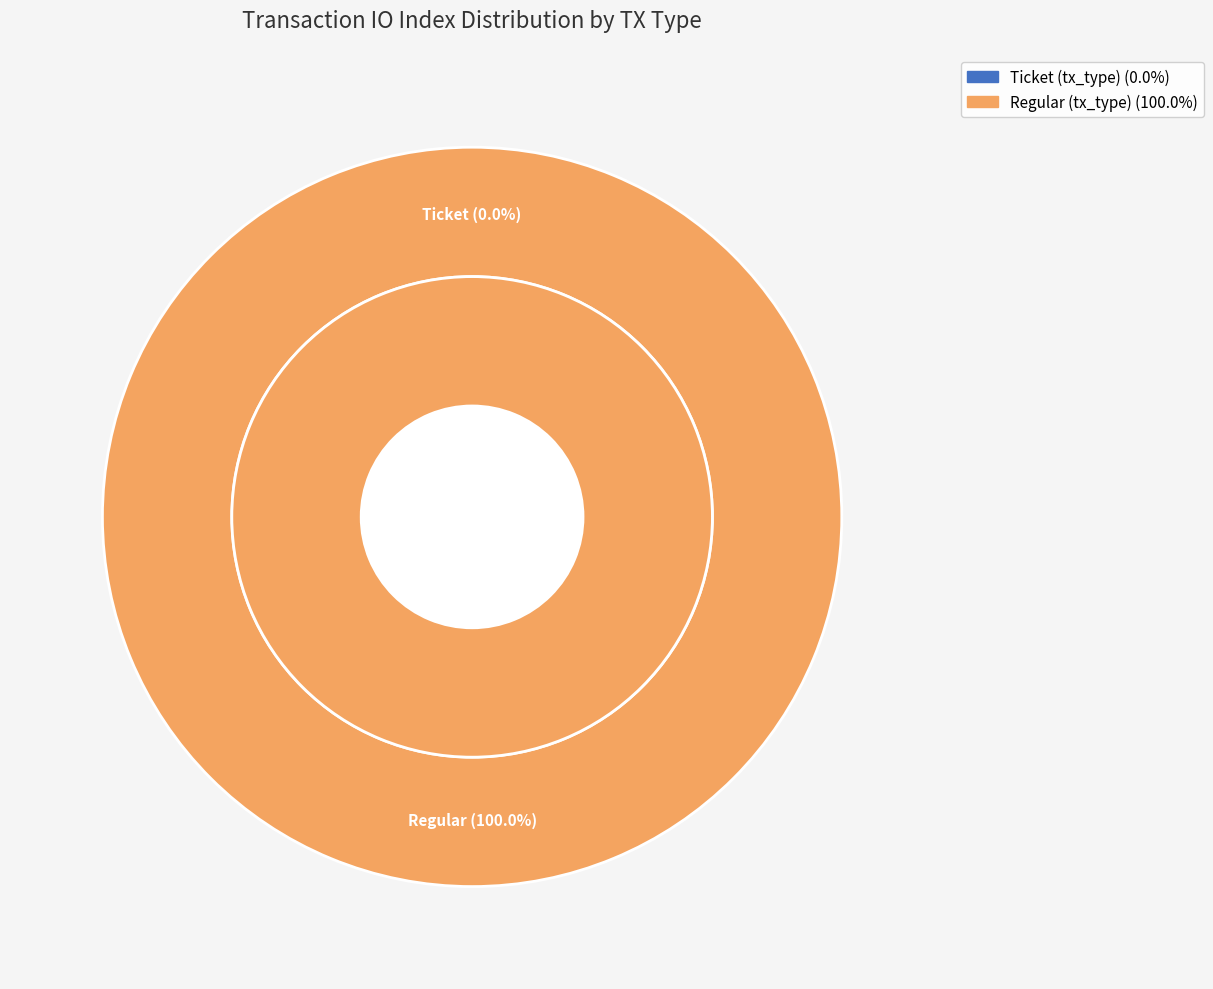

What is the total percentage of Regular (tx_type) and Ticket (tx_type)?

100.0%